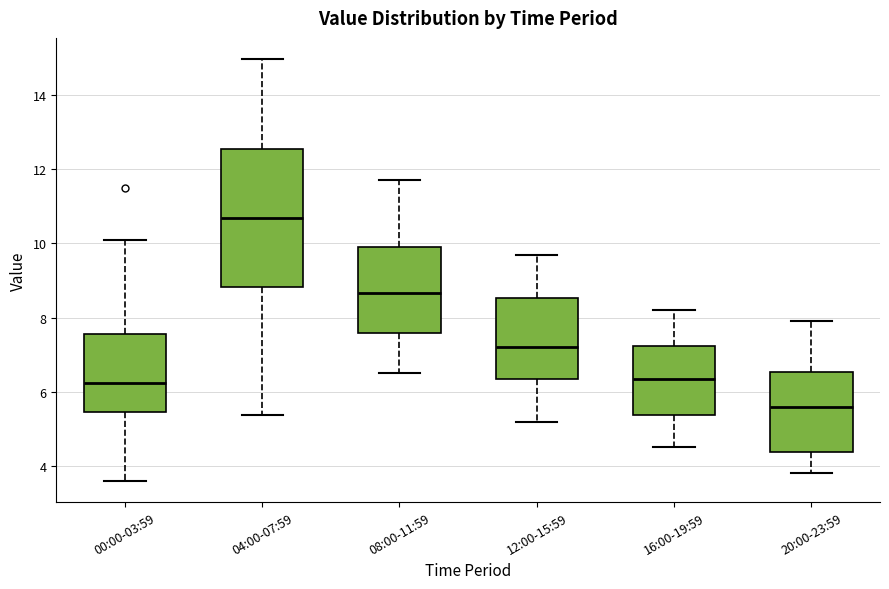

Reading left to right, transcribe this box plot: for each box, give where its median line is, the range the box spans, and where its two whiskers end, as read against the y-axis. The values are not printed on the chart, so give them approximately, as read against the axis.

00:00-03:59: median 6.2, box 5.4 to 7.6, whiskers 3.6 to 10.2
04:00-07:59: median 10.6, box 8.8 to 12.6, whiskers 5.4 to 15.0
08:00-11:59: median 8.6, box 7.6 to 10.0, whiskers 6.6 to 11.8
12:00-15:59: median 7.2, box 6.4 to 8.6, whiskers 5.2 to 9.8
16:00-19:59: median 6.4, box 5.4 to 7.2, whiskers 4.6 to 8.2
20:00-23:59: median 5.6, box 4.4 to 6.6, whiskers 3.8 to 8.0